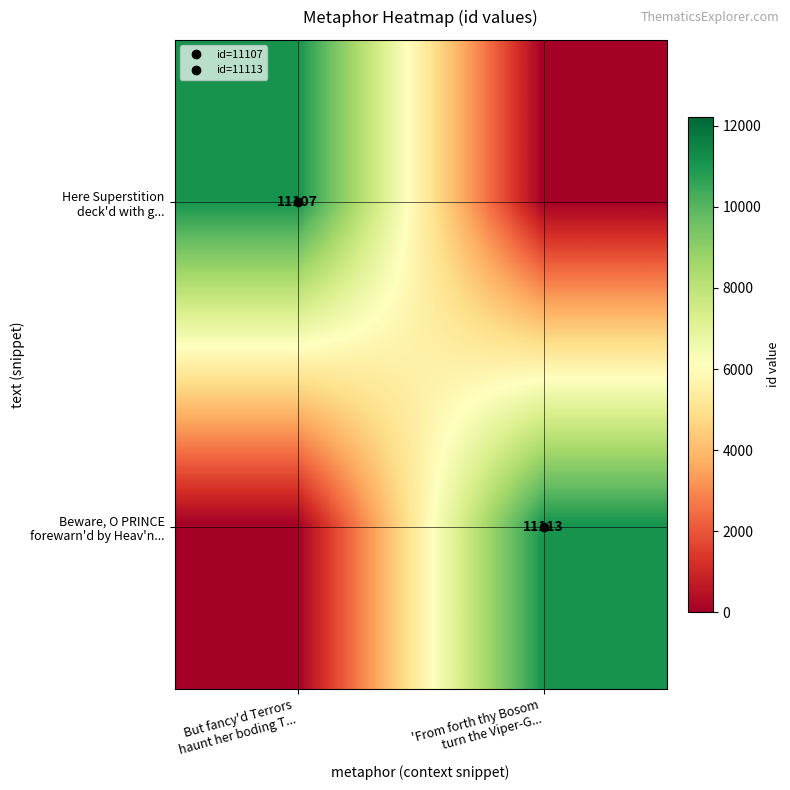

How many data points in Beware, O PRINCE forewarn'd by Heav'n... are less than 11113?

1